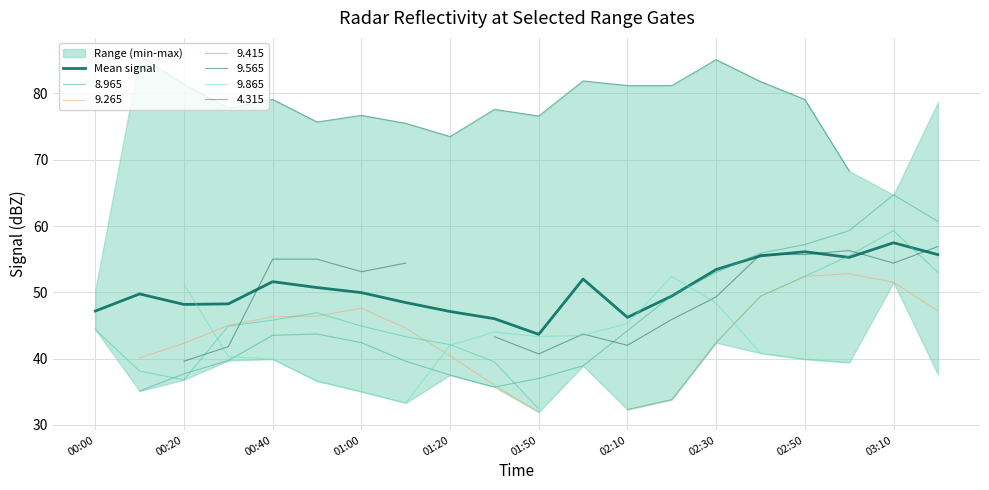

Is this an area chart (filled region under the line)?

No